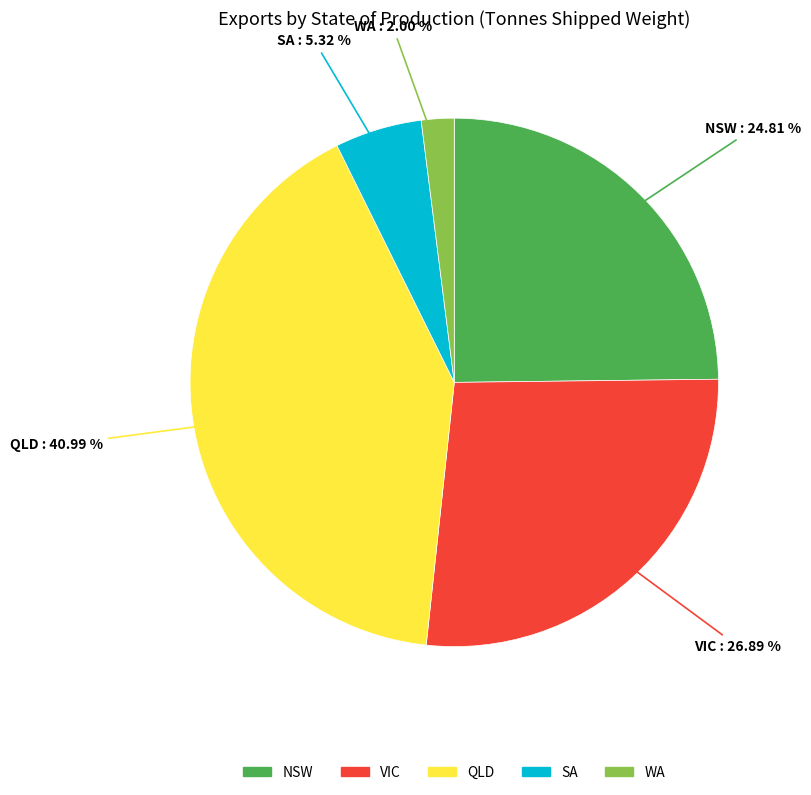

Combined, what portion of the pie is SA and NSW?

30.1%